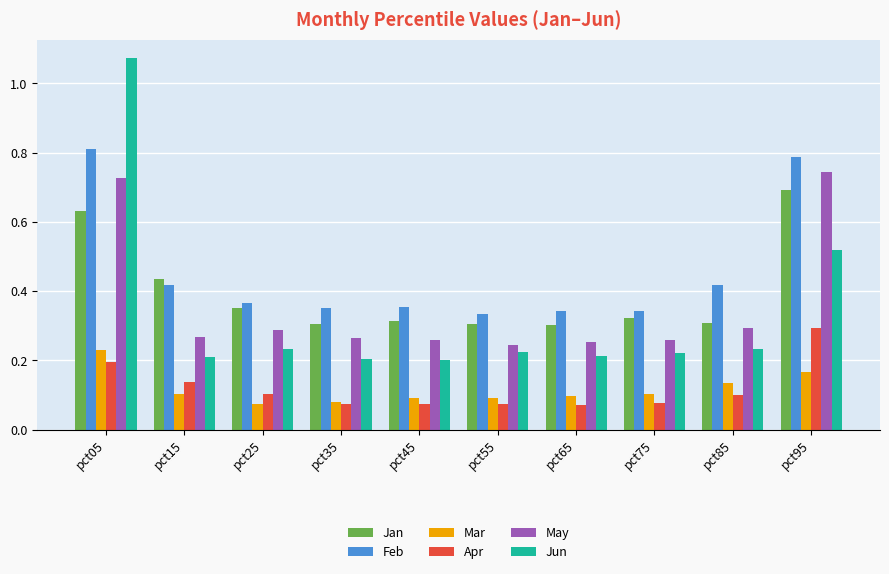

Count the number of categories in the chart.

10